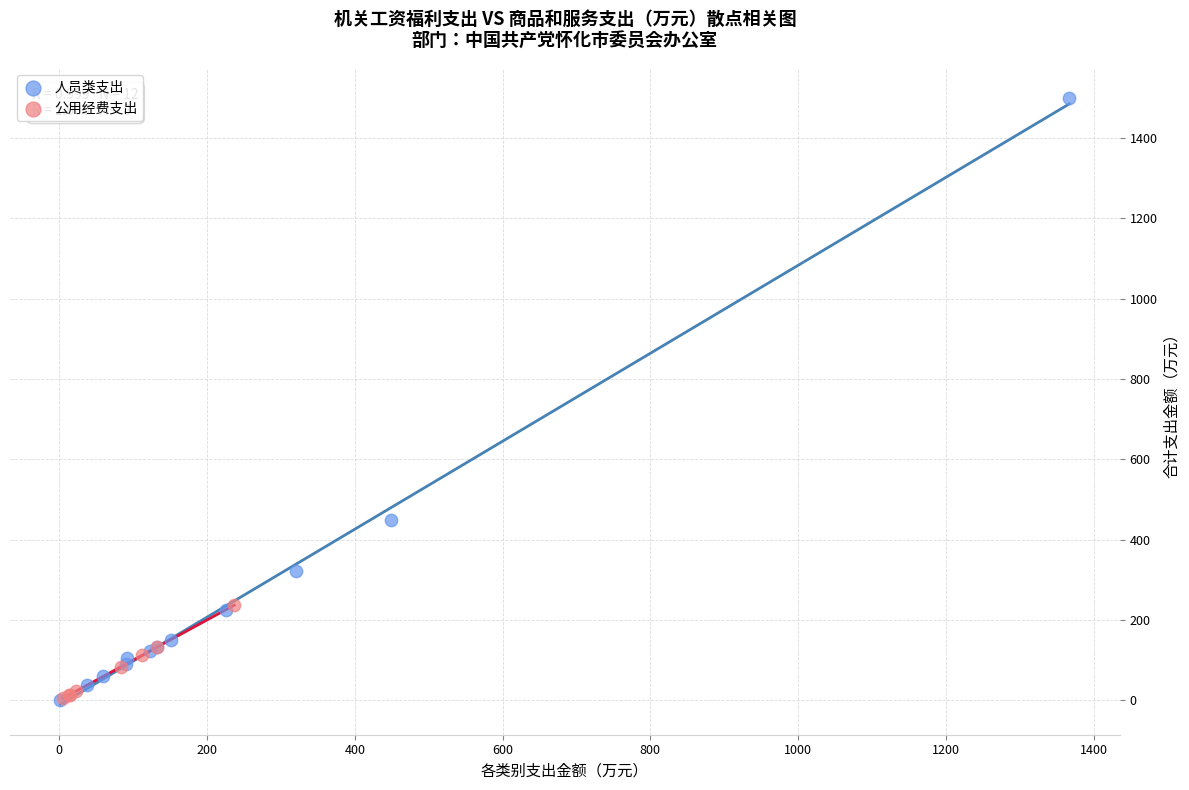

Which series contains the highest Y value?

人员类支出